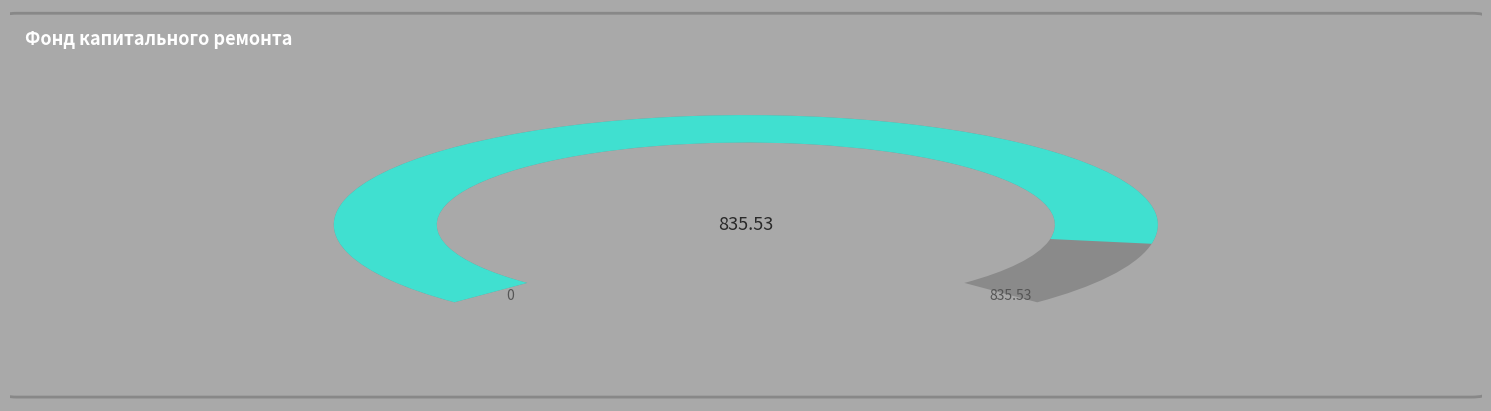

Is it true that за счет минимального взноса is 99% of the pie?

False